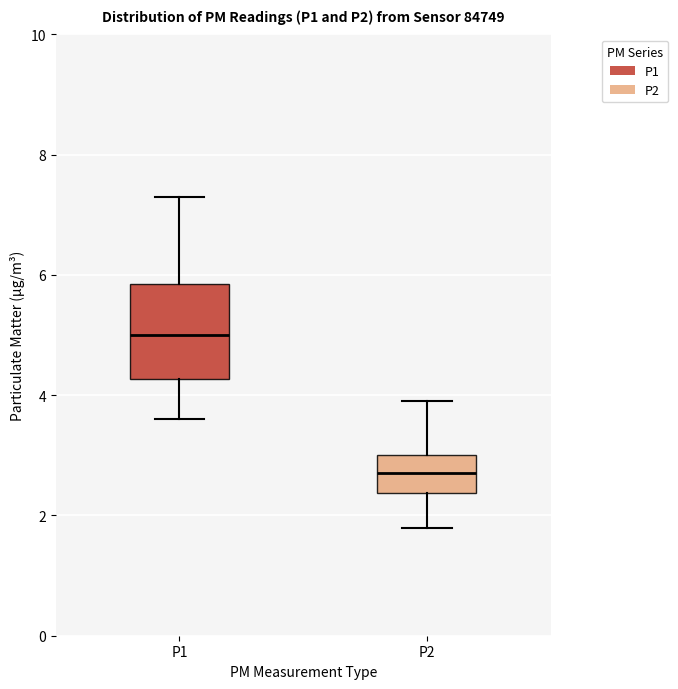

Reading left to right, read every box against the y-axis: the position of its median line, the range the box covers, and the ends of its whiskers. The values are not printed on the chart, so give them approximately, as read against the axis.

P1: median 5.0, box 4.2 to 5.8, whiskers 3.6 to 7.4
P2: median 2.8, box 2.4 to 3.0, whiskers 1.8 to 4.0